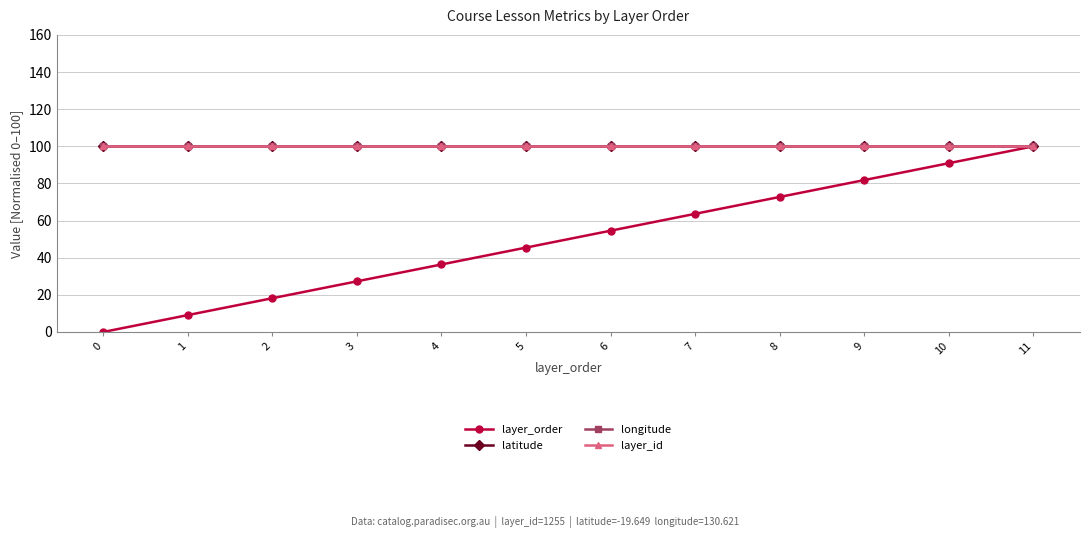

True or false: latitude and layer_id intersect in this chart.

False